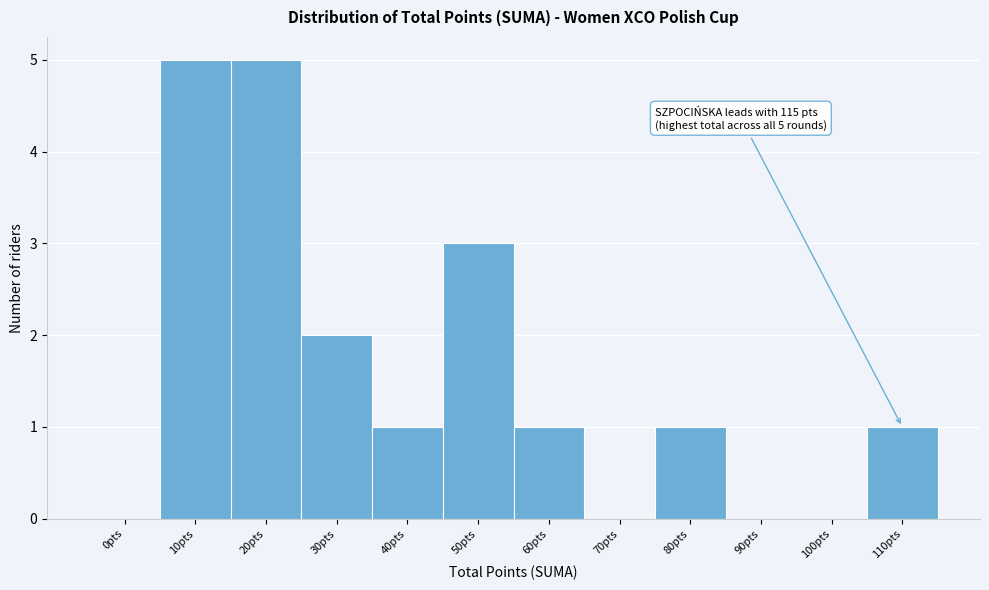

Reading right to left, extract all data points from this chart.

110pts=1	100pts=0	90pts=0	80pts=1	70pts=0	60pts=1	50pts=3	40pts=1	30pts=2	20pts=5	10pts=5	0pts=0